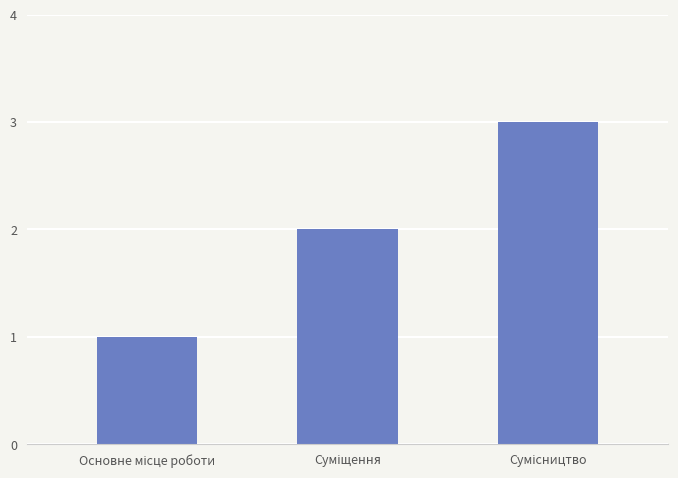

What is the maximum value shown in the chart?

3